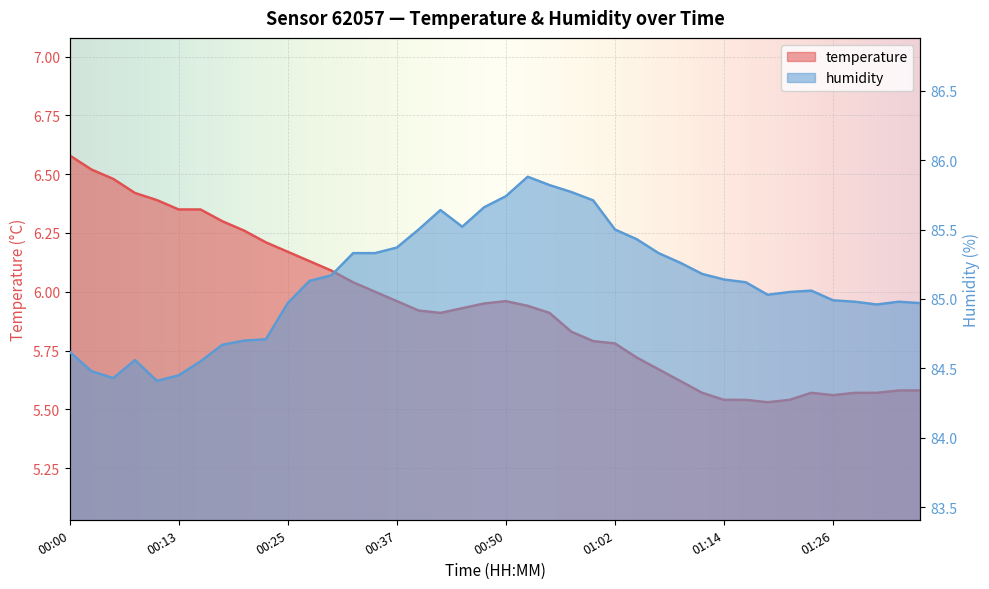

Reading left to right, extract all data points from this chart.

temperature: 6.6	6.5	6.5	6.4	6.4	6.3	6.3	6.3	6.3	6.2	6.2	6.1	6.1	6.0	6.0	6.0	5.9	5.9	5.9	6.0	6.0	5.9	5.9	5.8	5.8	5.8	5.7	5.7	5.6	5.6	5.5	5.5	5.5	5.5	5.6	5.6	5.6	5.6	5.6	5.6
humidity: 84.6	84.5	84.4	84.6	84.4	84.5	84.5	84.7	84.7	84.7	85.0	85.1	85.2	85.3	85.3	85.4	85.5	85.6	85.5	85.7	85.7	85.9	85.8	85.8	85.7	85.5	85.4	85.3	85.3	85.2	85.1	85.1	85.0	85.0	85.1	85.0	85.0	85.0	85.0	85.0